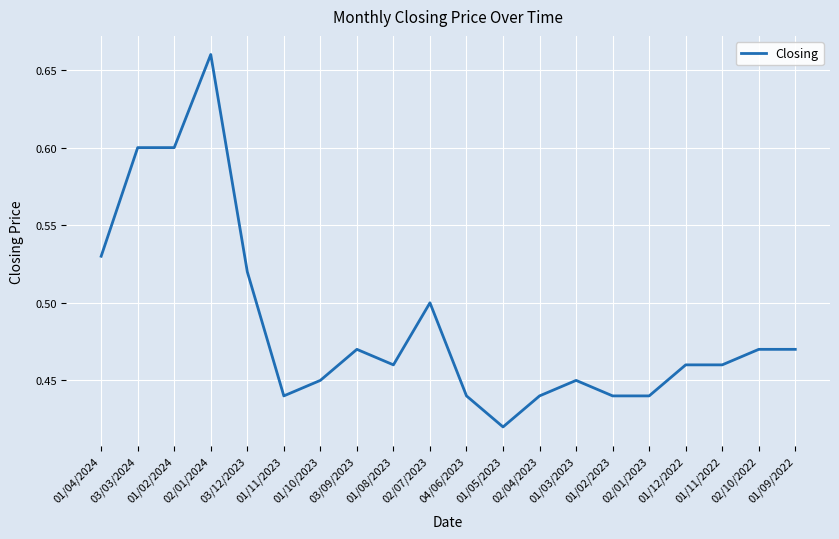

Where is the data nearest to the value 0?

01/05/2023